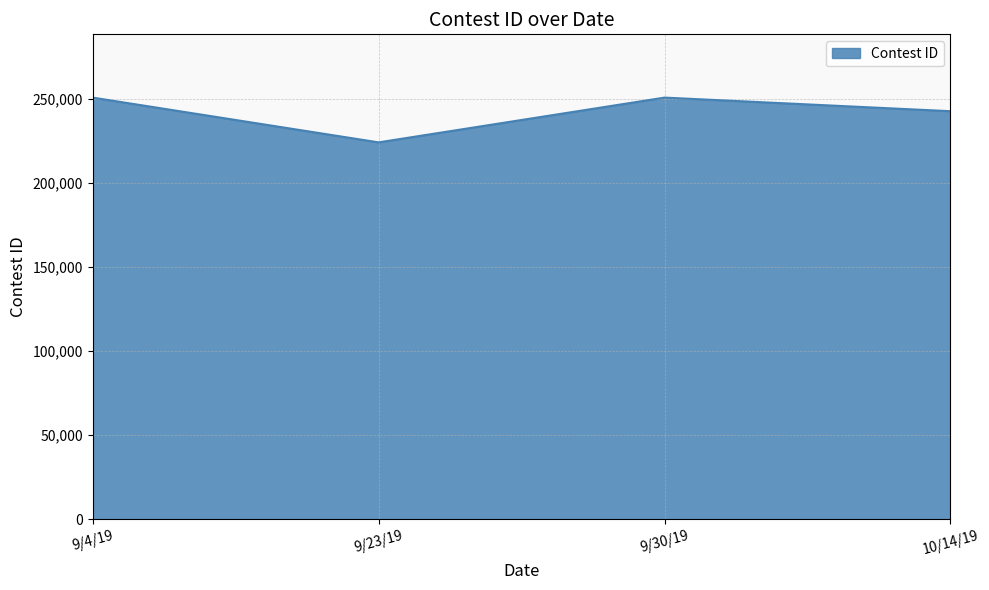

Where is the data nearest to the value 237269?

10/14/19